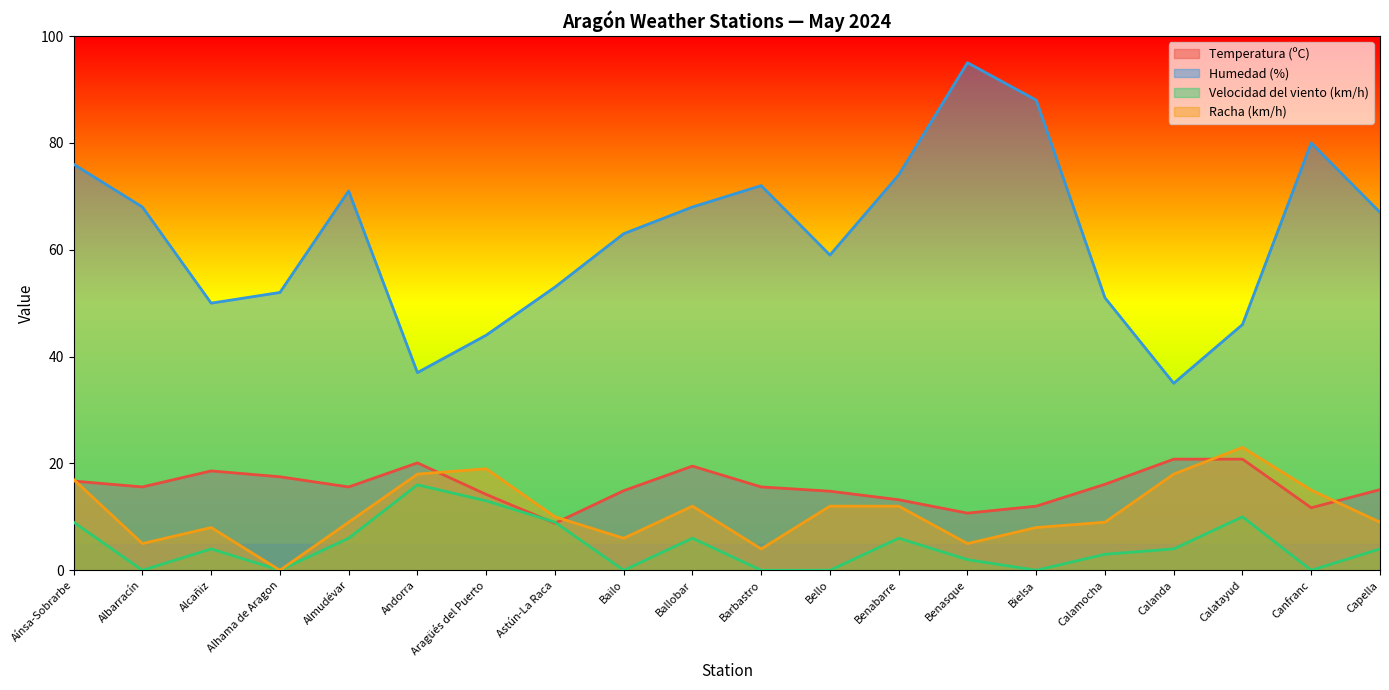

Which series has the largest total across all categories?

Humedad (%)